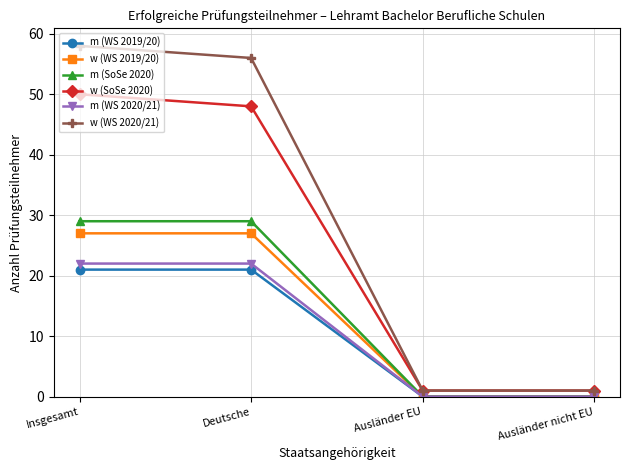

The value of w (WS 2019/20) at Deutsche is 27. True or false?

True